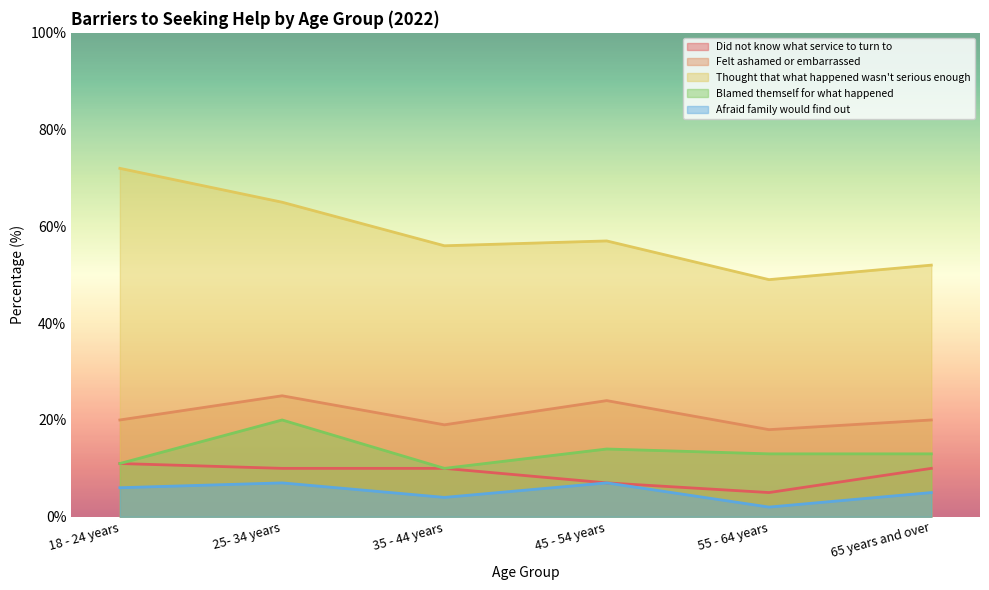

True or false: Did not know what service to turn to and Thought that what happened wasn't serious enough cross at least once.

False